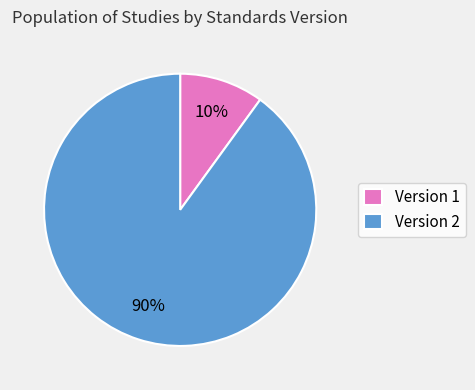

Between Version 2 and Version 1, which is larger?

Version 2